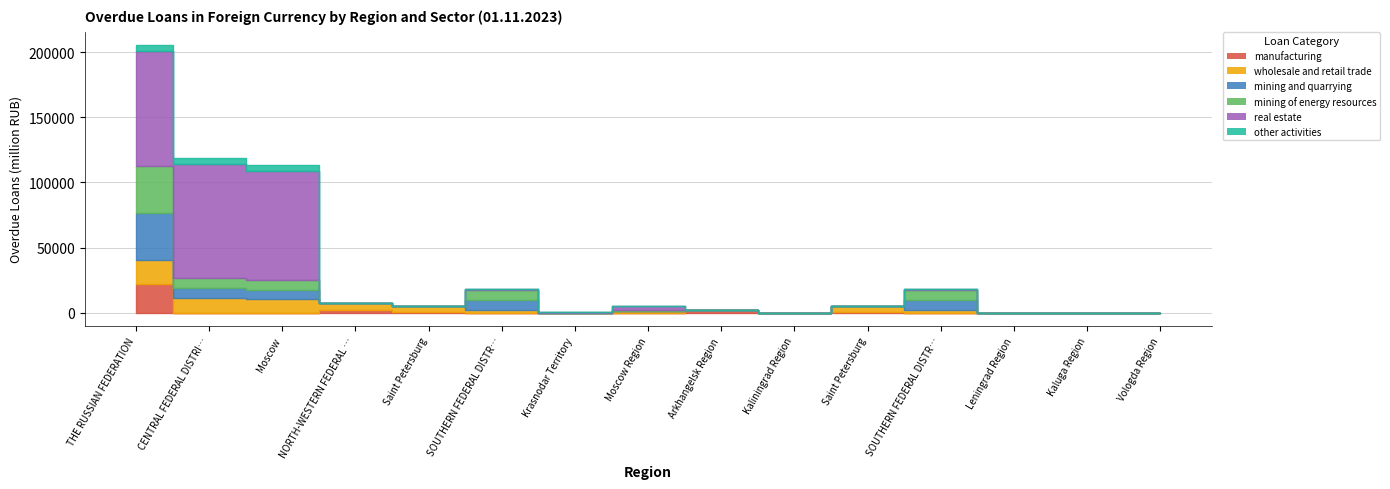

The mining and quarrying series shows -18063 at Kaliningrad Region. True or false?

False